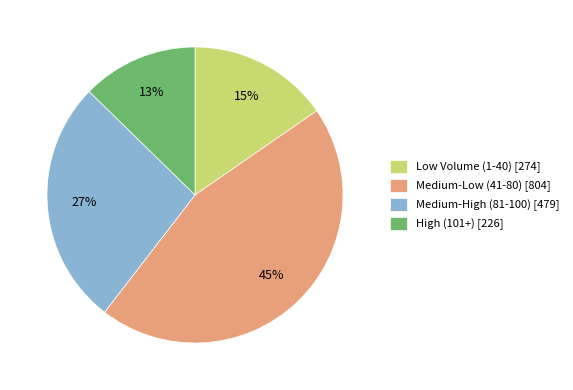

Which category has the smallest portion of the pie?

High (101+) [226]